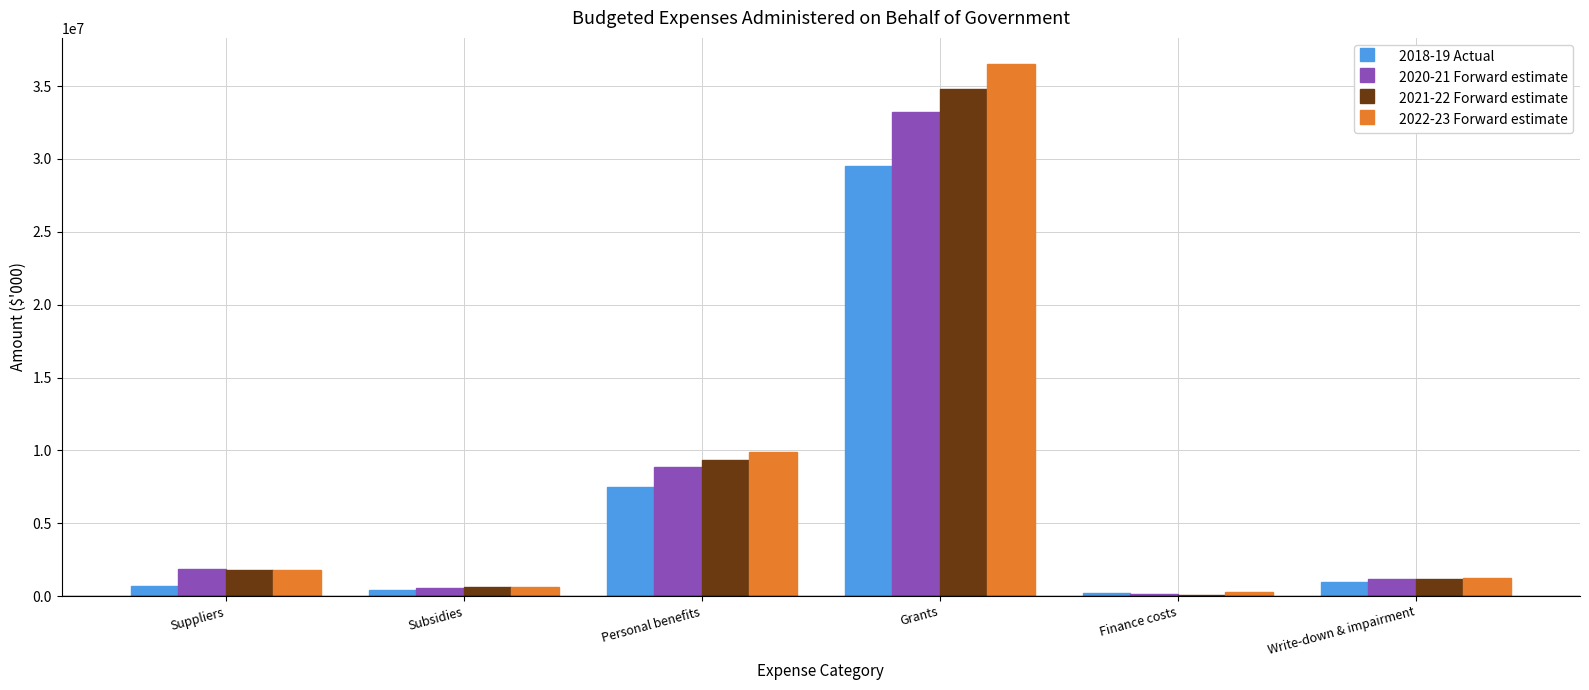

Is the value of 2020-21 Forward estimate at Finance costs greater than the value of 2022-23 Forward estimate at Personal benefits?

No